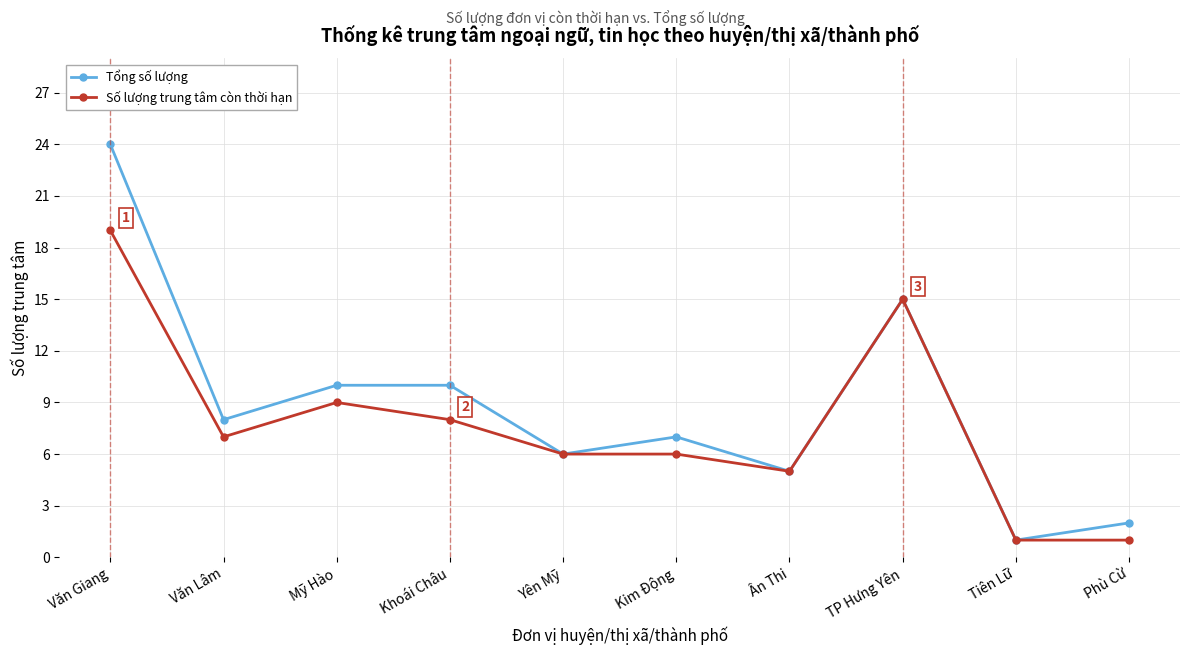

Between Văn Giang and Kim Động, which series saw the biggest shift?

Tổng số lượng